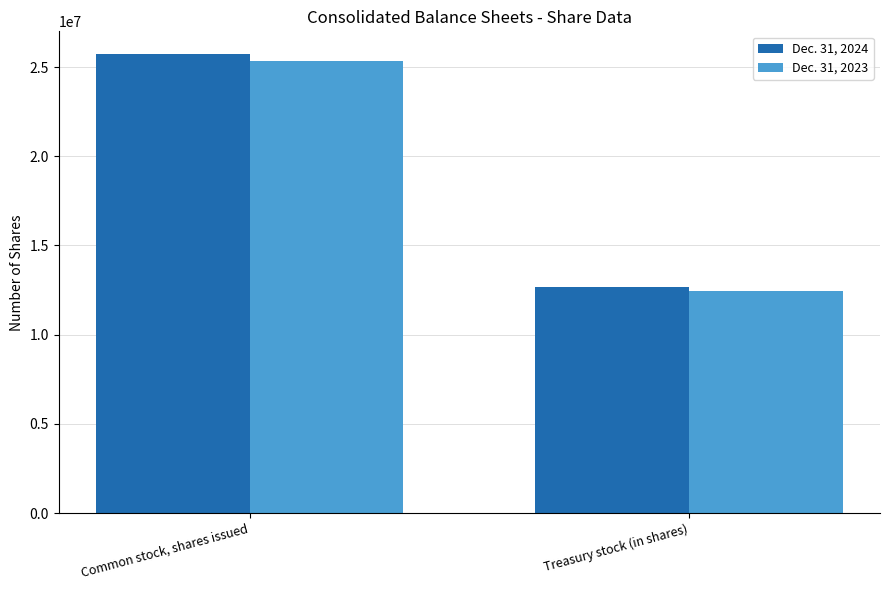

How many data points in Dec. 31, 2024 are less than 25712940?

1